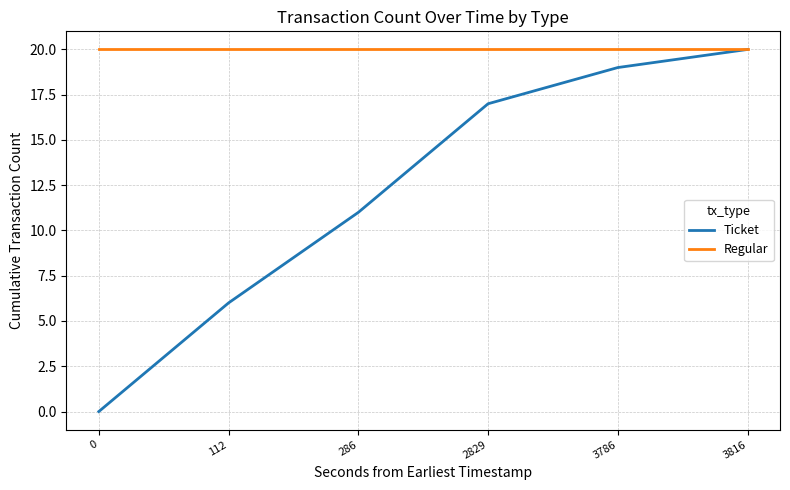

The Ticket series shows 5 at 2829. True or false?

False